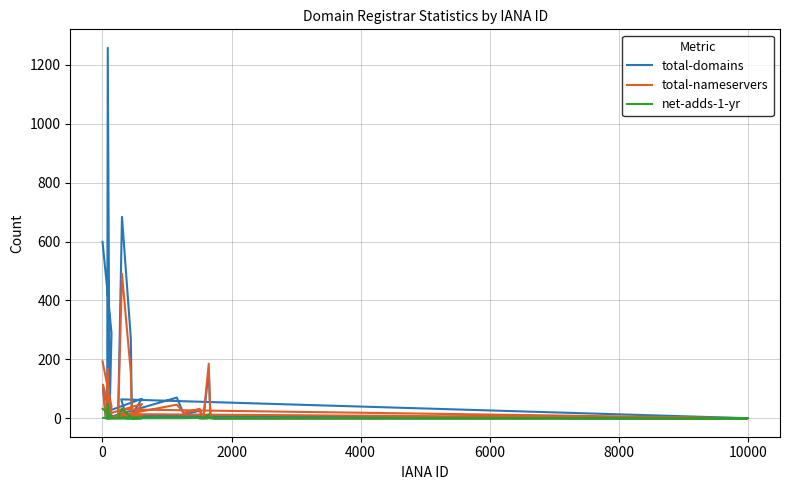

How many lines are shown in the chart?

3